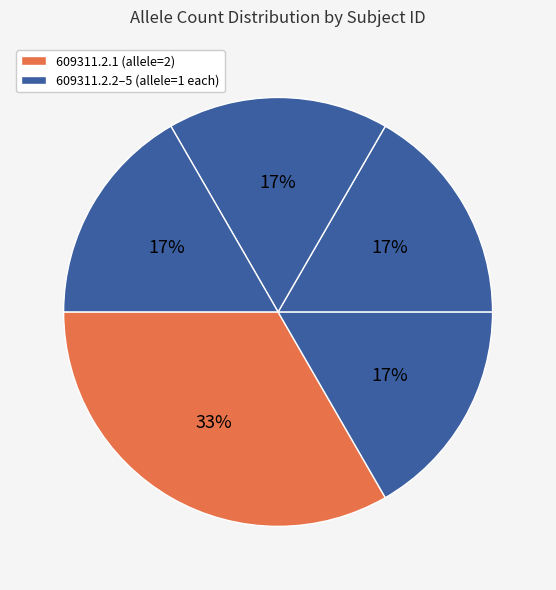

Which category has the smallest portion of the pie?

609311.2.2